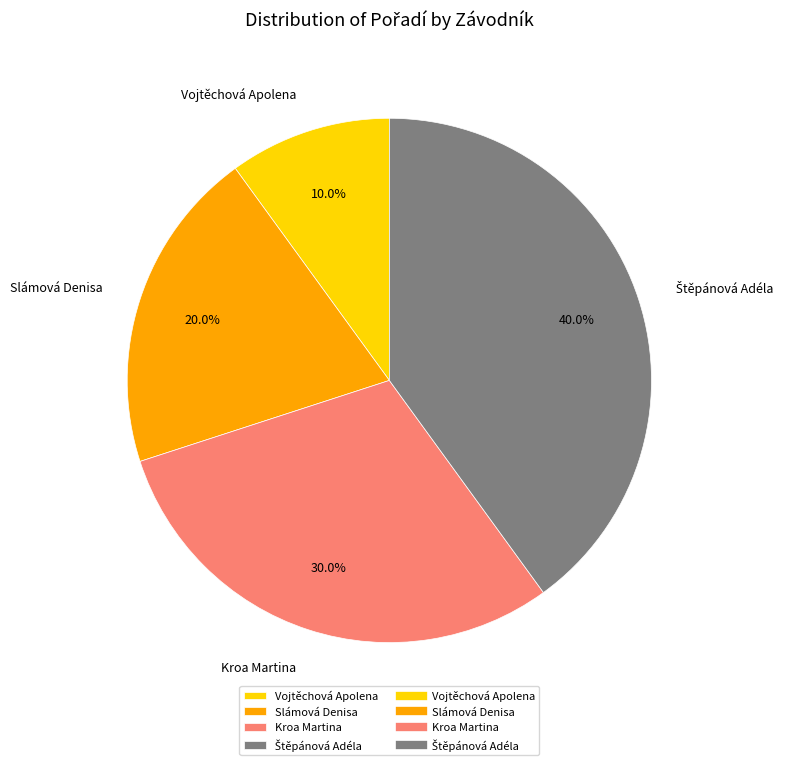

Combined, what portion of the pie is Slámová Denisa and Kroa Martina?

50.0%